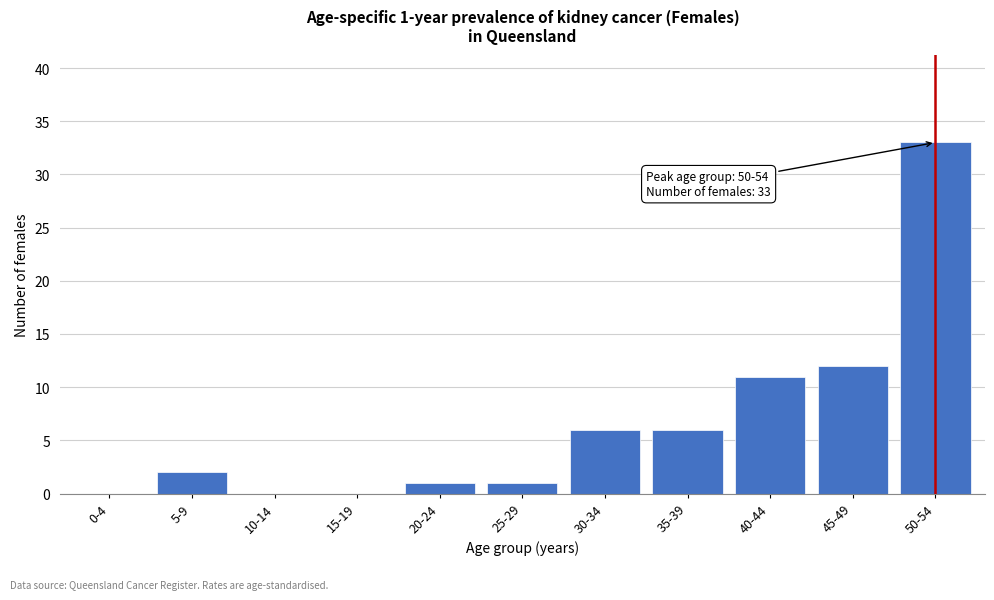

Reading left to right, transcribe all the data shown in this chart.

0-4=0	5-9=2	10-14=0	15-19=0	20-24=1	25-29=1	30-34=6	35-39=6	40-44=11	45-49=12	50-54=33